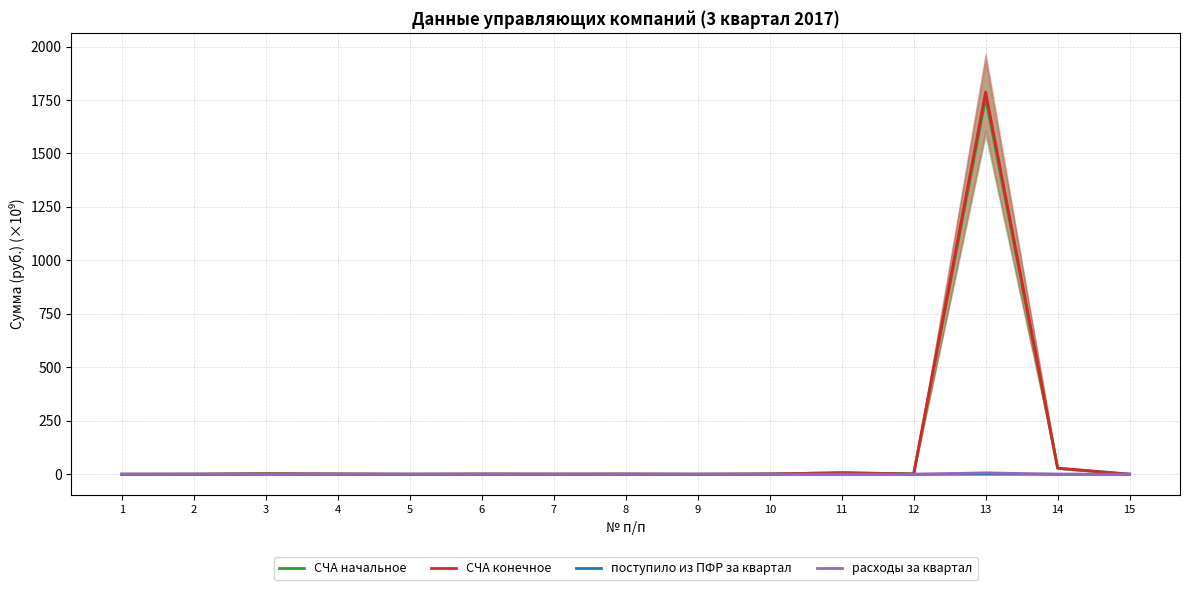

Rank the series at 12 from lowest to highest value.

поступило из ПФР за квартал, расходы за квартал, СЧА начальное, СЧА конечное